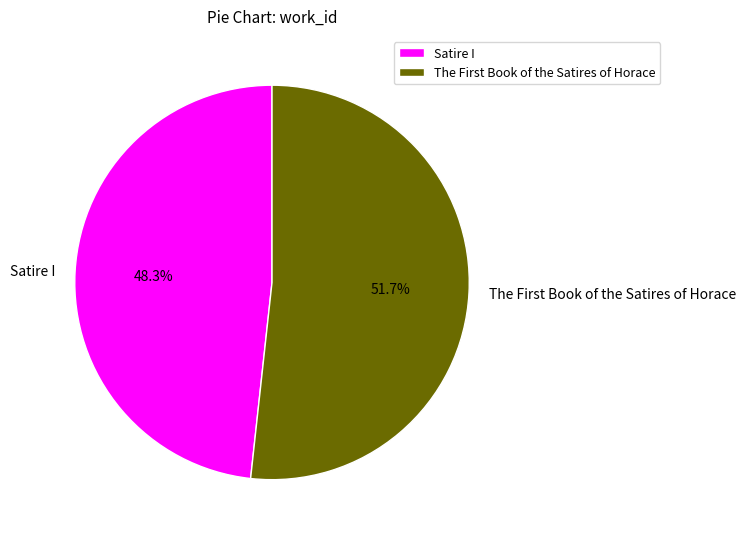

To the nearest percent, what is the difference between the largest and smallest slice percentages?

3%